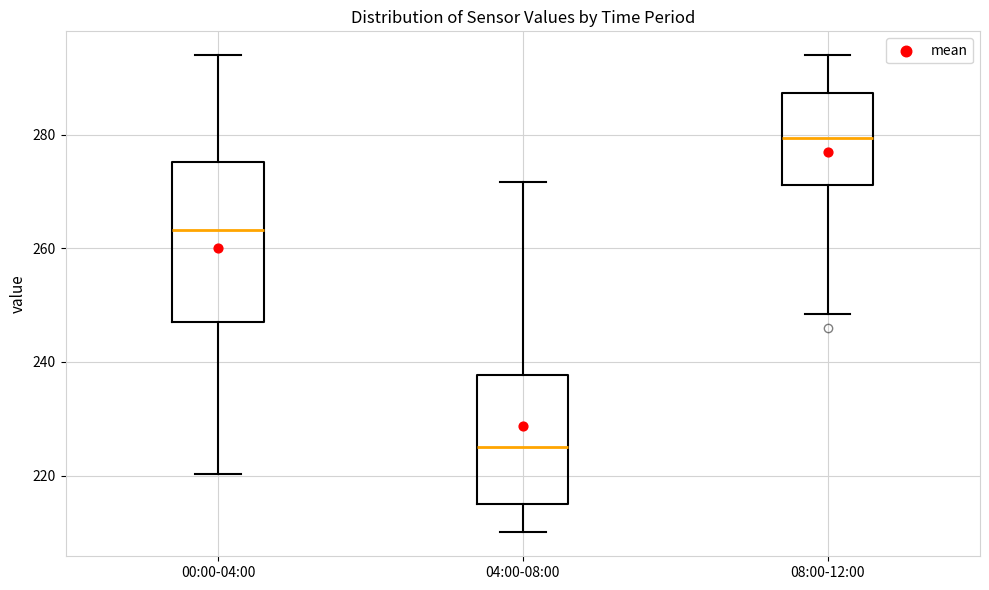

Which box's median line is the lowest?

04:00-08:00